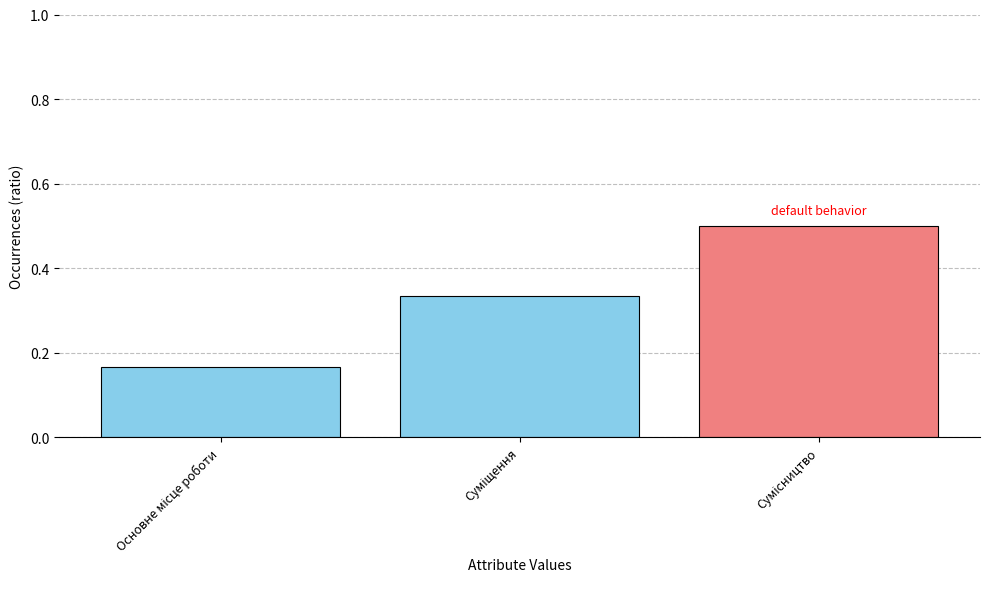

What is the greatest value displayed?

0.5